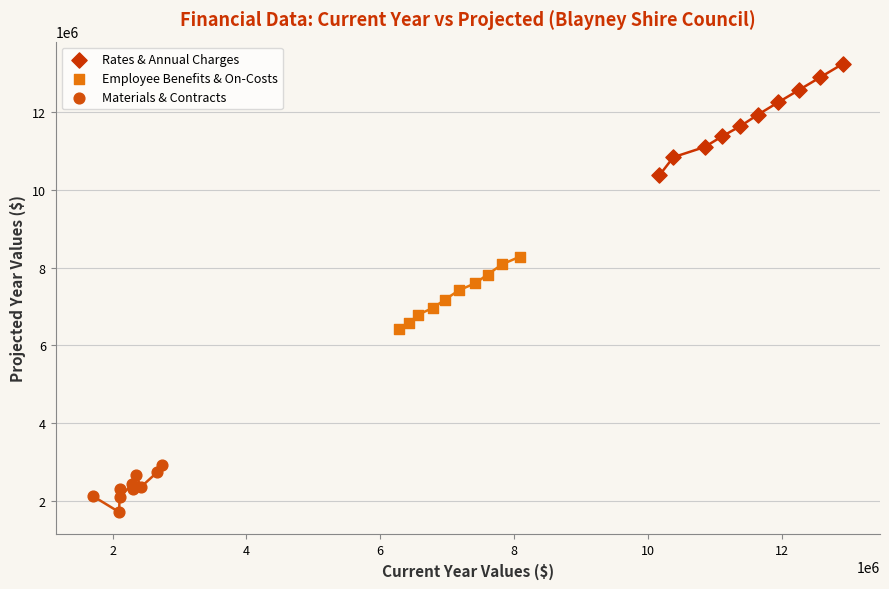

Which series contains the highest Y value?

Rates & Annual Charges